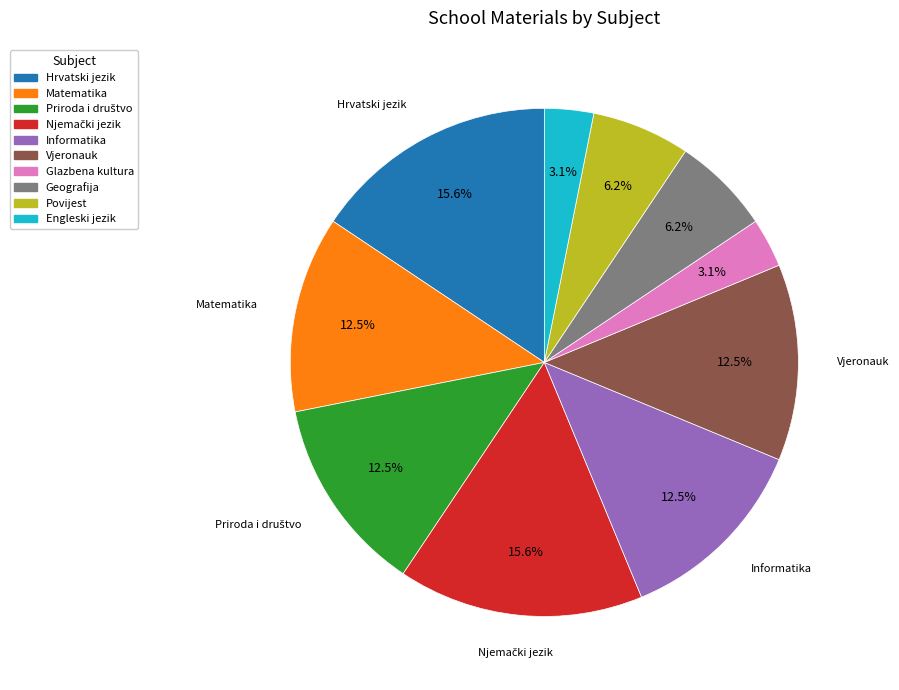

Does Engleski jezik represent more than half of the total?

No